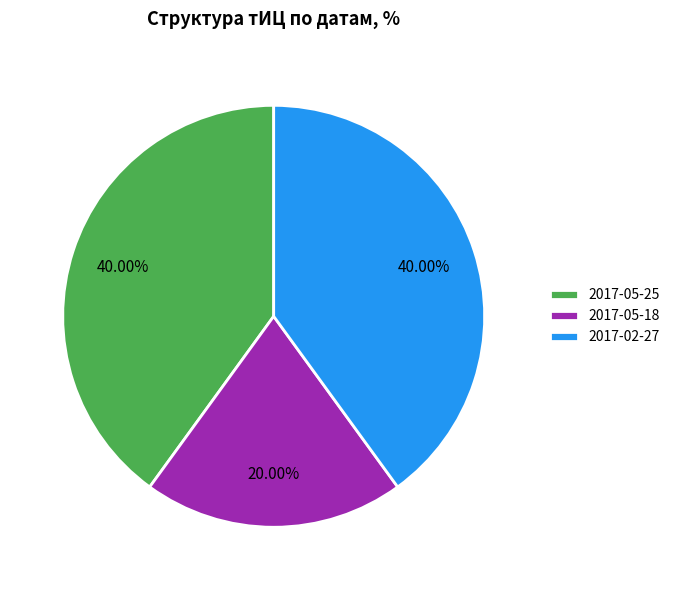

Is it true that 2017-05-25 is 49% of the pie?

False